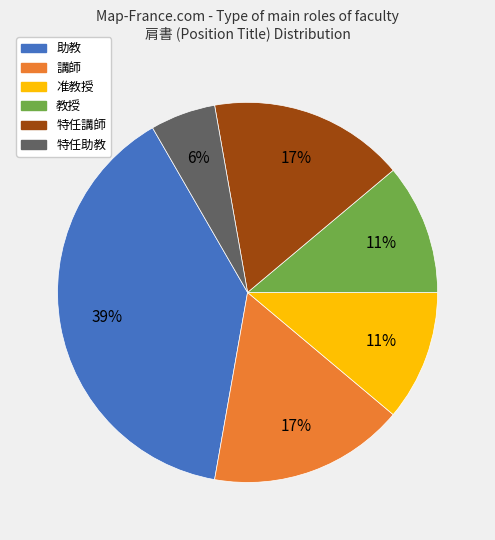

What is the ratio of the value at 特任助教 to the value at 准教授?

0.5